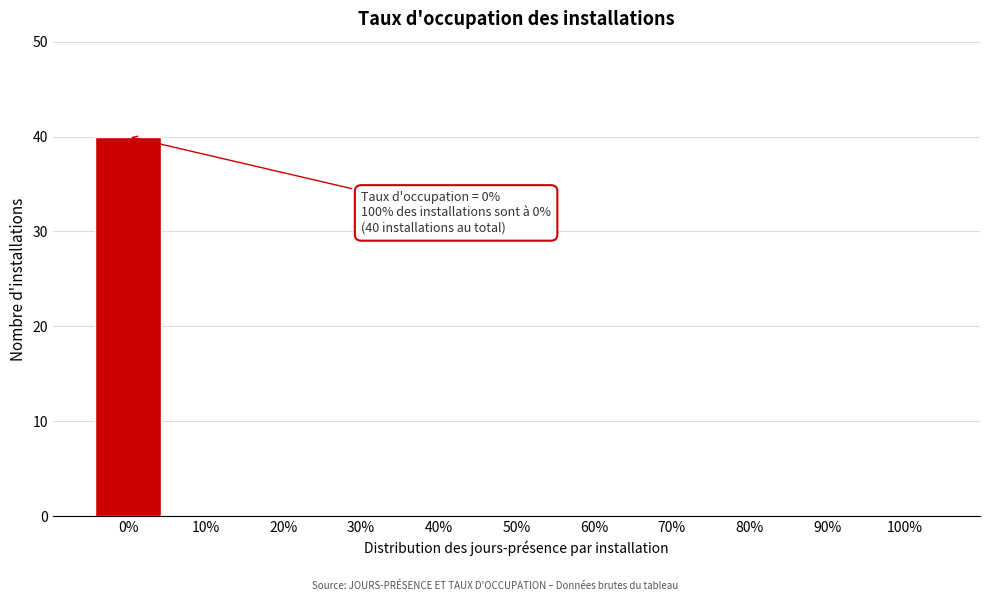

Reading left to right, transcribe all the data shown in this chart.

0%=40	10%=0	20%=0	30%=0	40%=0	50%=0	60%=0	70%=0	80%=0	90%=0	100%=0